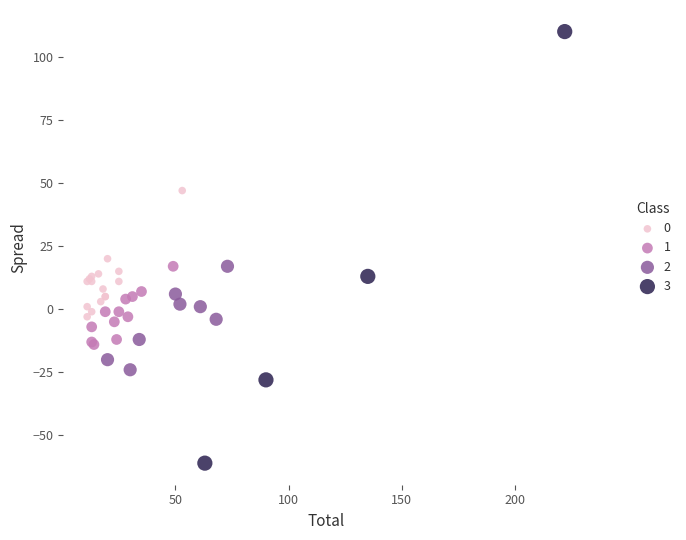

Which series contains the highest Y value?

3